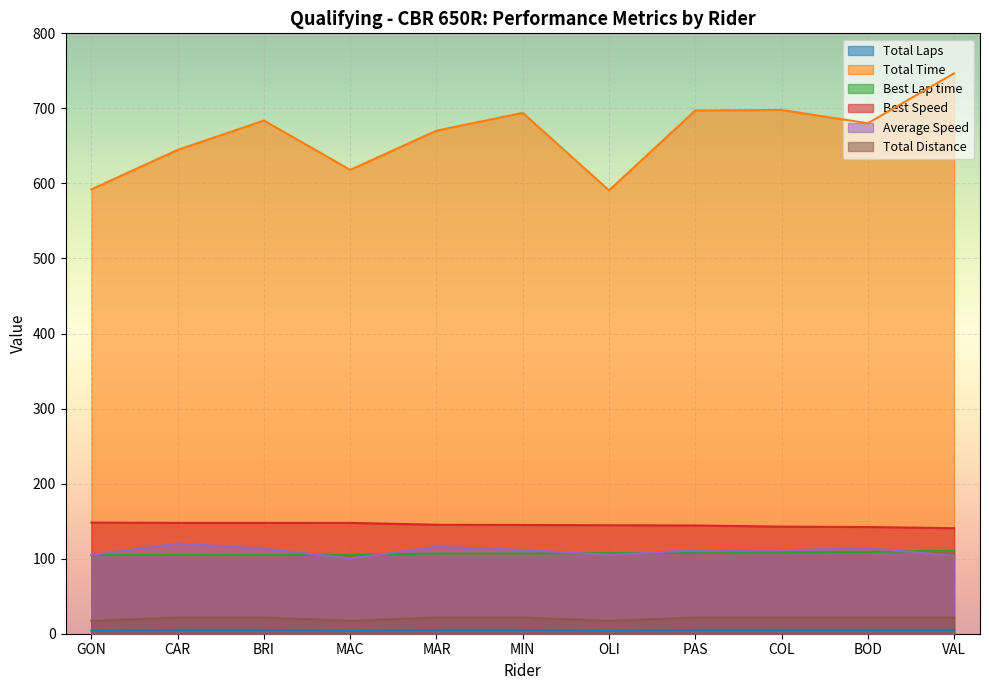

How many lines are shown in the chart?

6